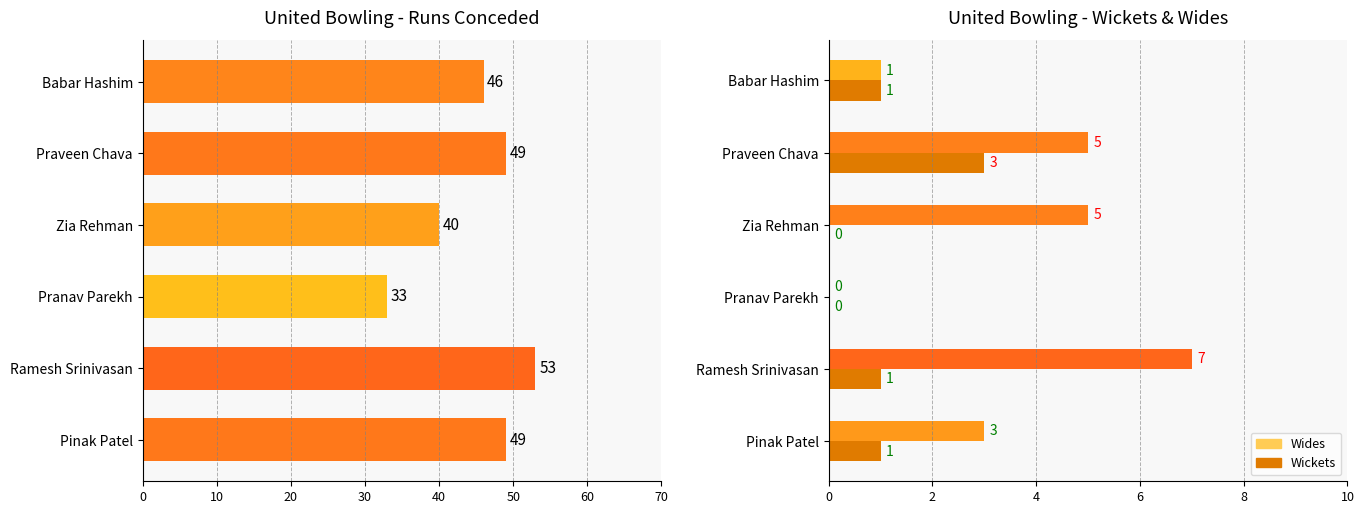

True or false: Runs has a value of 49 at Pinak Patel.

True